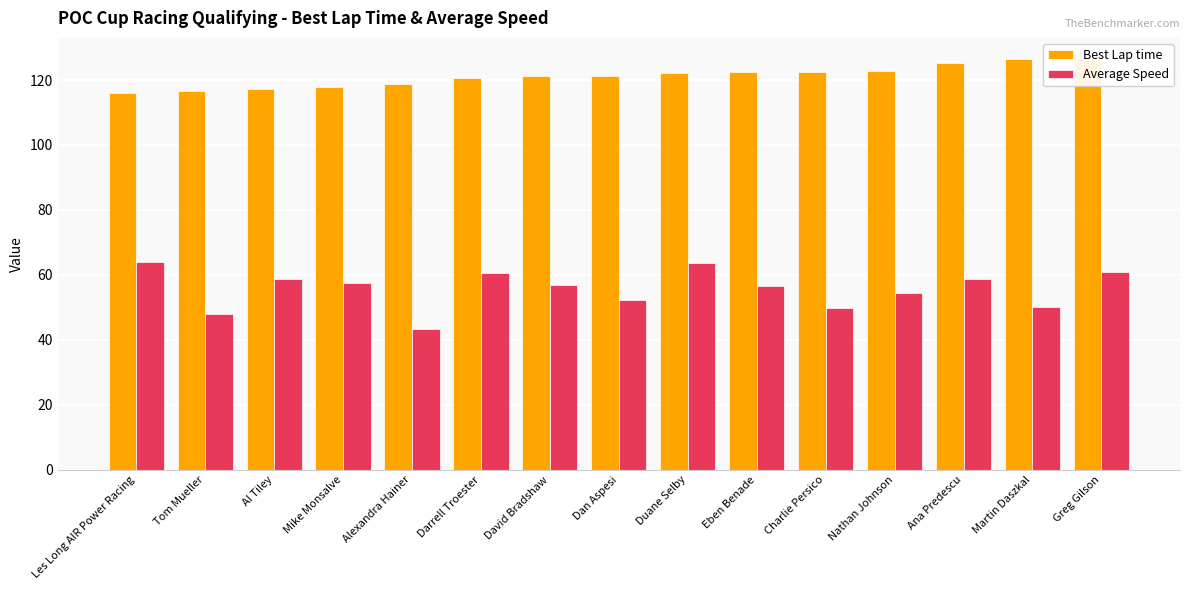

Rank the categories by Average Speed value from highest to lowest.

Les Long AIR Power Racing, Duane Selby, Greg Gilson, Darrell Troester, Al Tiley, Ana Predescu, Mike Monsalve, David Bradshaw, Eben Benade, Nathan Johnson, Dan Aspesi, Martin Daszkal, Charlie Persico, Tom Mueller, Alexandra Hainer